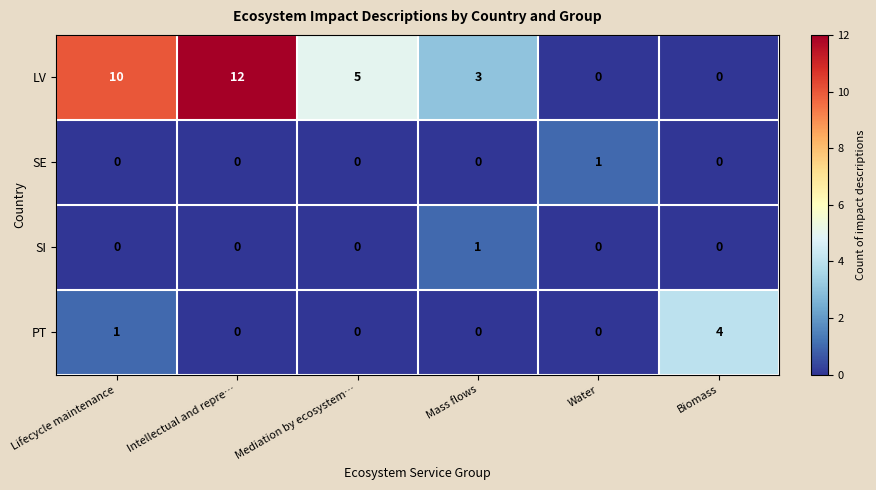

Count the number of categories in the chart.

6